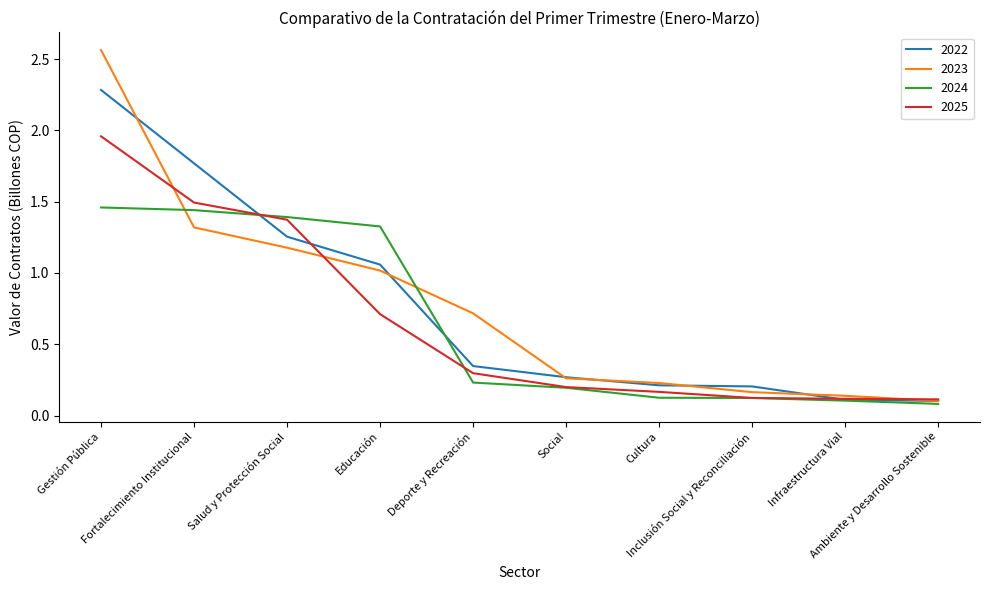

Where do 2023 and 2024 first cross each other?

Gestión Pública and Fortalecimiento Institucional